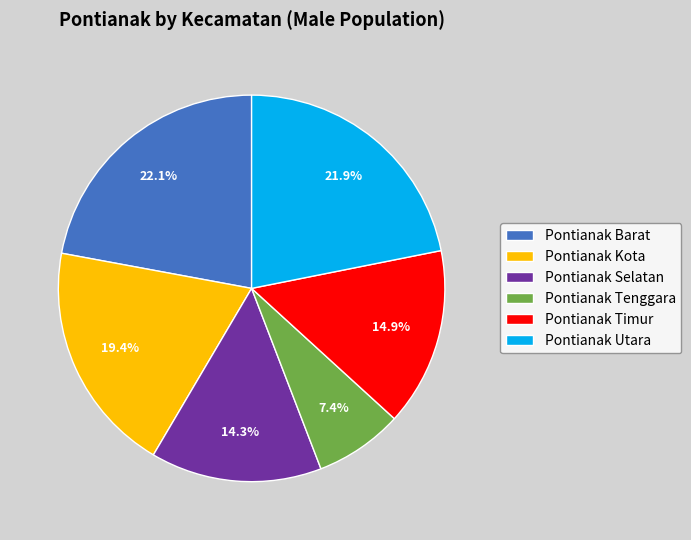

Is there any slice that represents more than half of the pie?

No